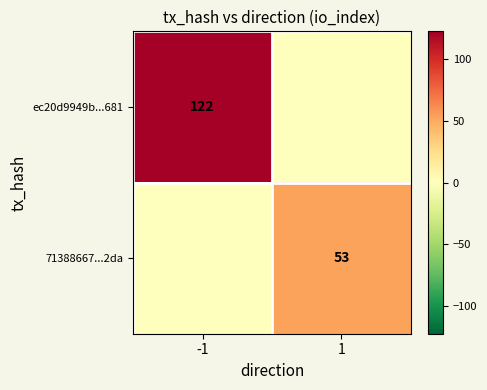

Is the value of ec20d9949b...681 at -1 greater than the value of 71388667...2da at 1?

Yes